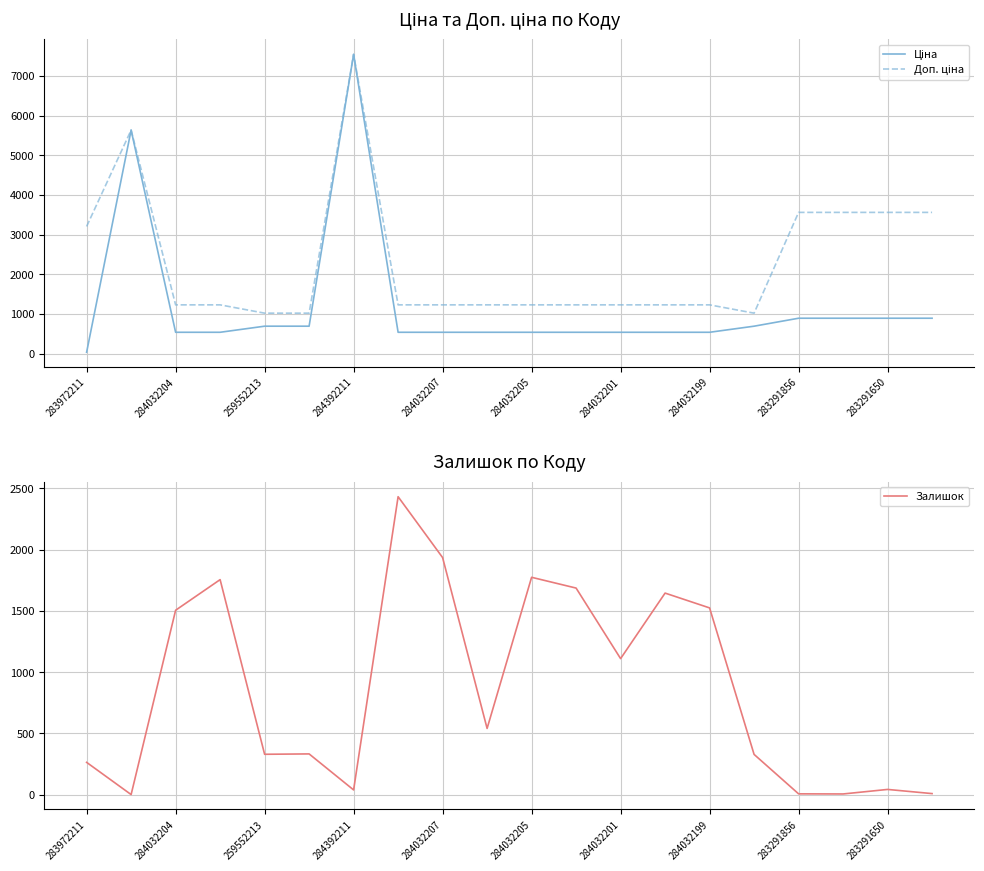

What is the greatest value displayed?

7545.9